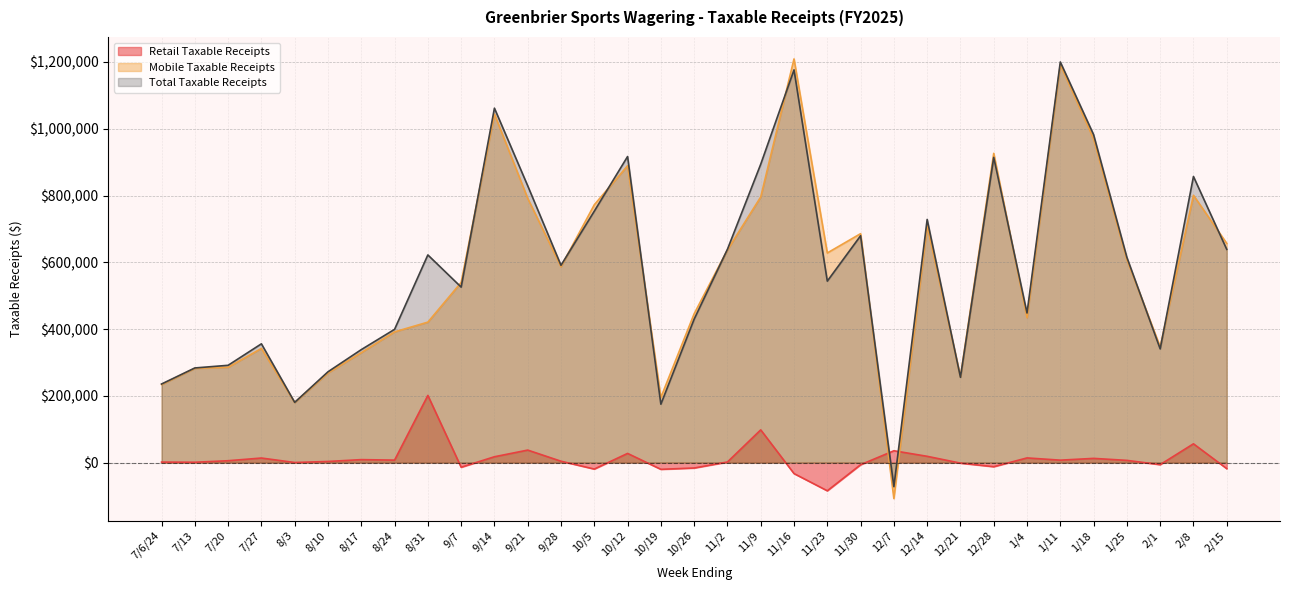

How many interior local peaks does the Mobile Taxable Receipts series have?

9